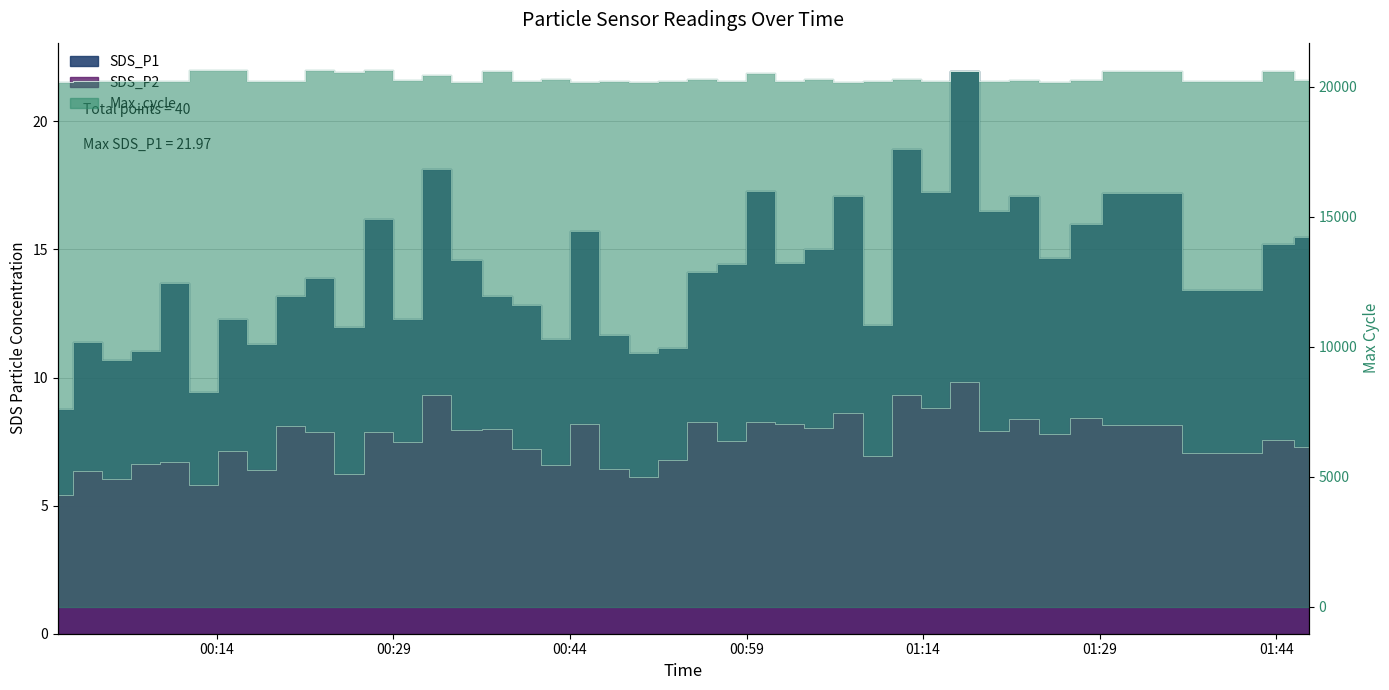

At which category is the sum across all series the highest?

2021/12/06 00:22:44